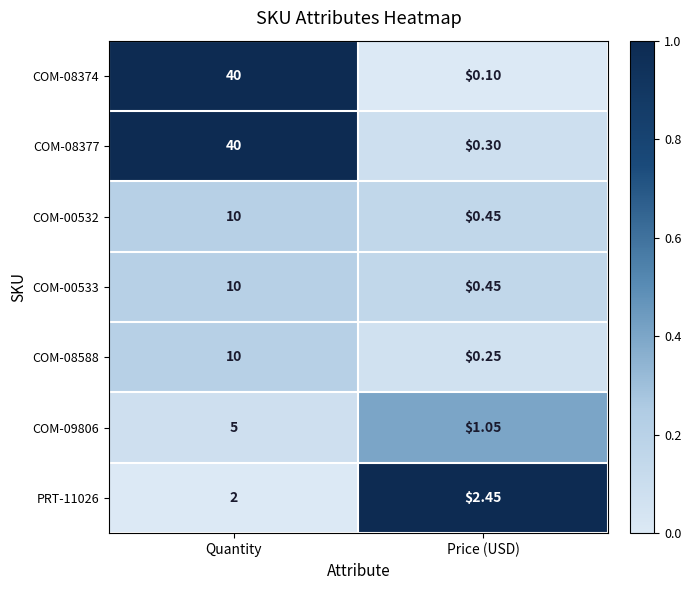

How many series are shown in this chart?

7